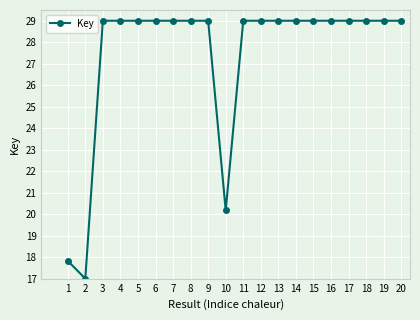

True or false: the data shows 30.2 at 10.

False